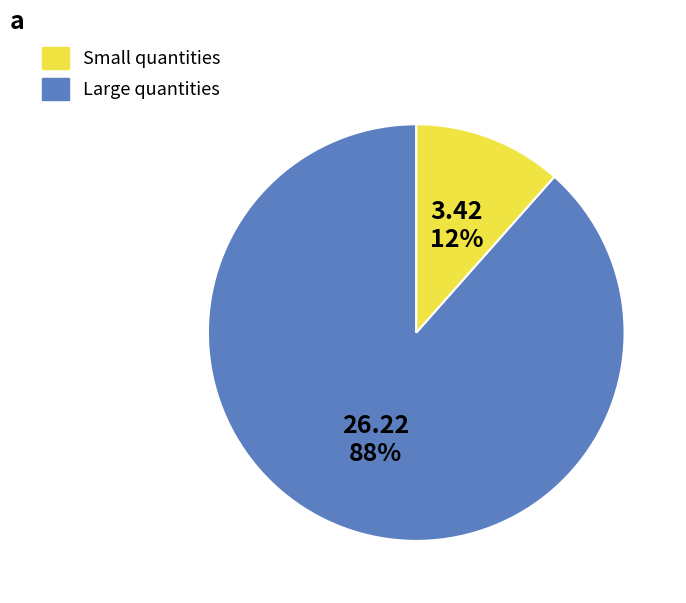

Does any single category account for the majority?

Yes